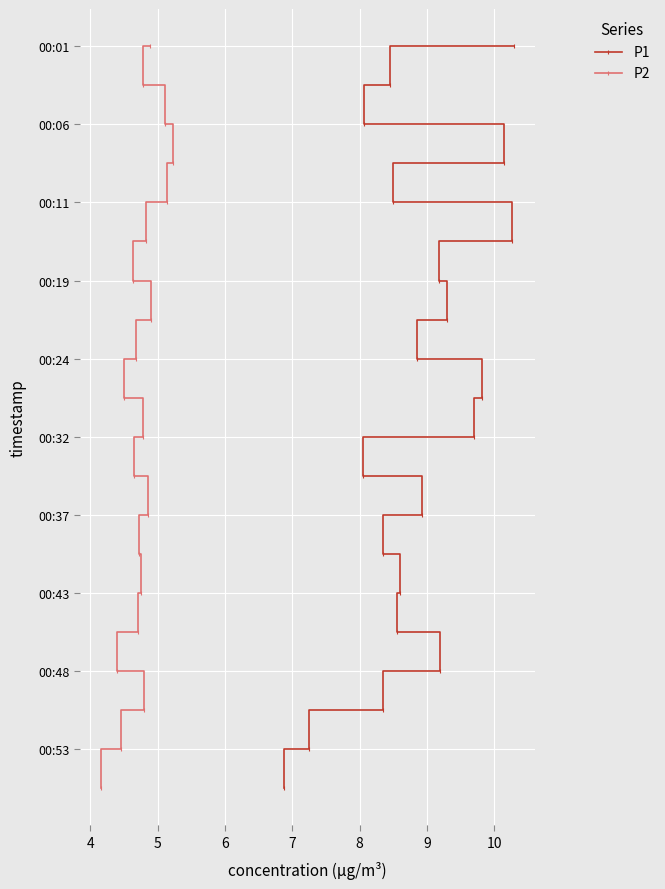

True or false: P1 and P2 cross at least once.

False